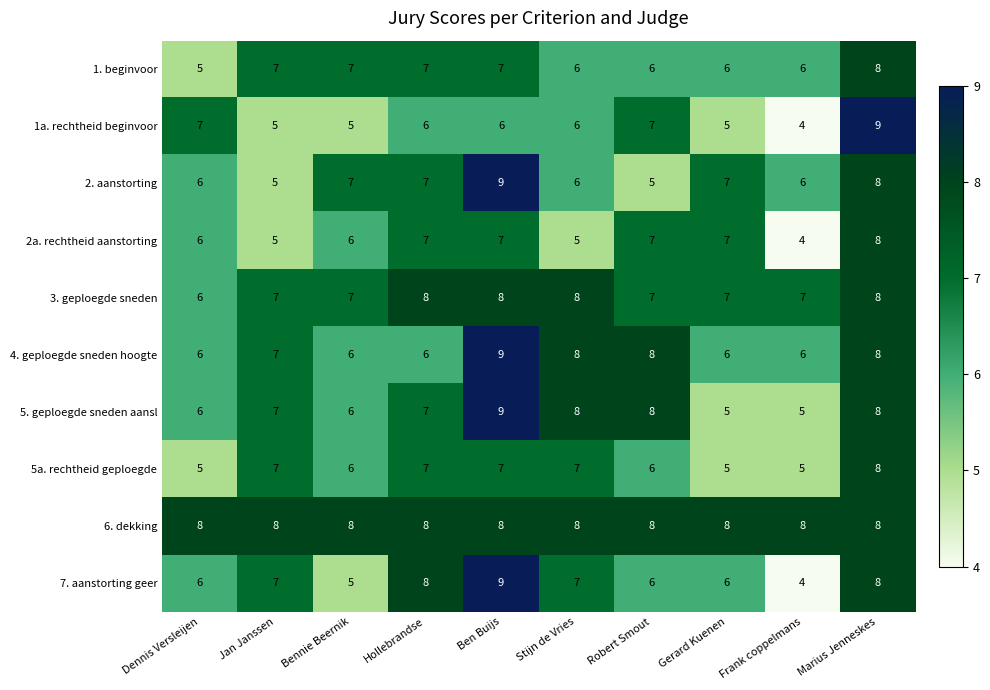

What is the sum of all 2a. rechtheid aanstorting values?

62